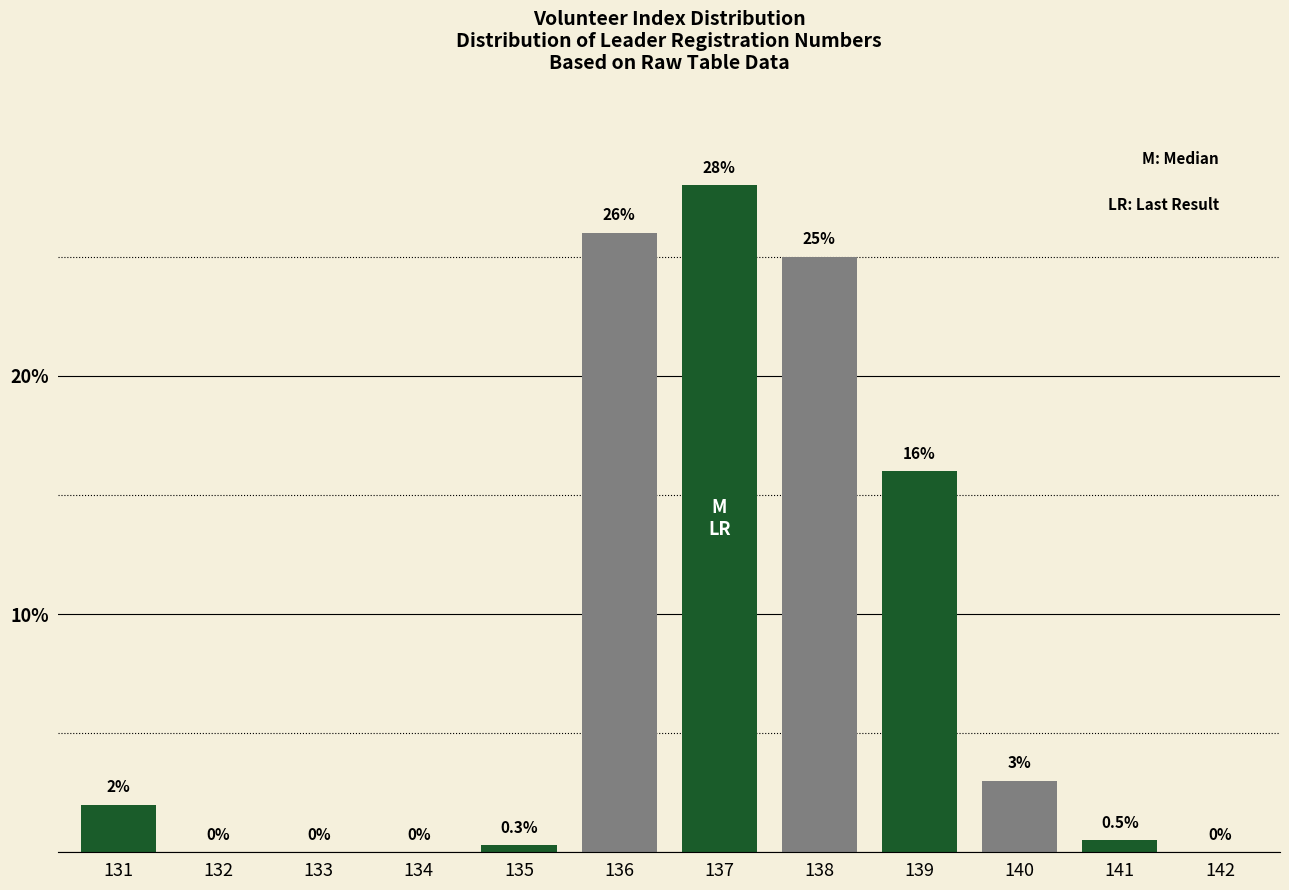

Reading left to right, list all the values displayed in this chart.

131=2.0	132=0.0	133=0.0	134=0.0	135=0.3	136=26.0	137=28.0	138=25.0	139=16.0	140=3.0	141=0.5	142=0.0